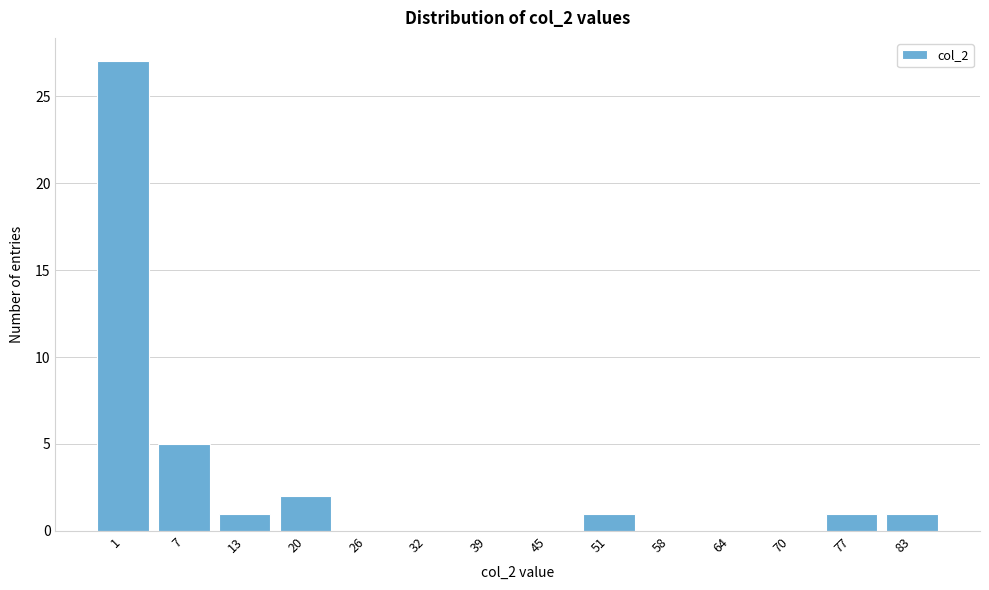

Reading left to right, transcribe all the data shown in this chart.

1=27	7=5	13=1	20=2	26=0	32=0	39=0	45=0	51=1	58=0	64=0	70=0	77=1	83=1